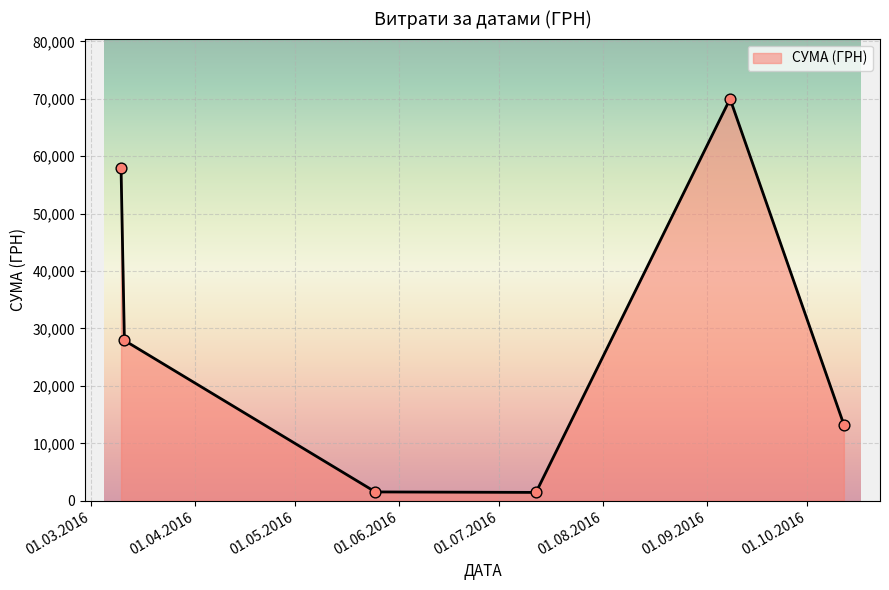

True or false: the data has more than 1 interior local peaks.

False